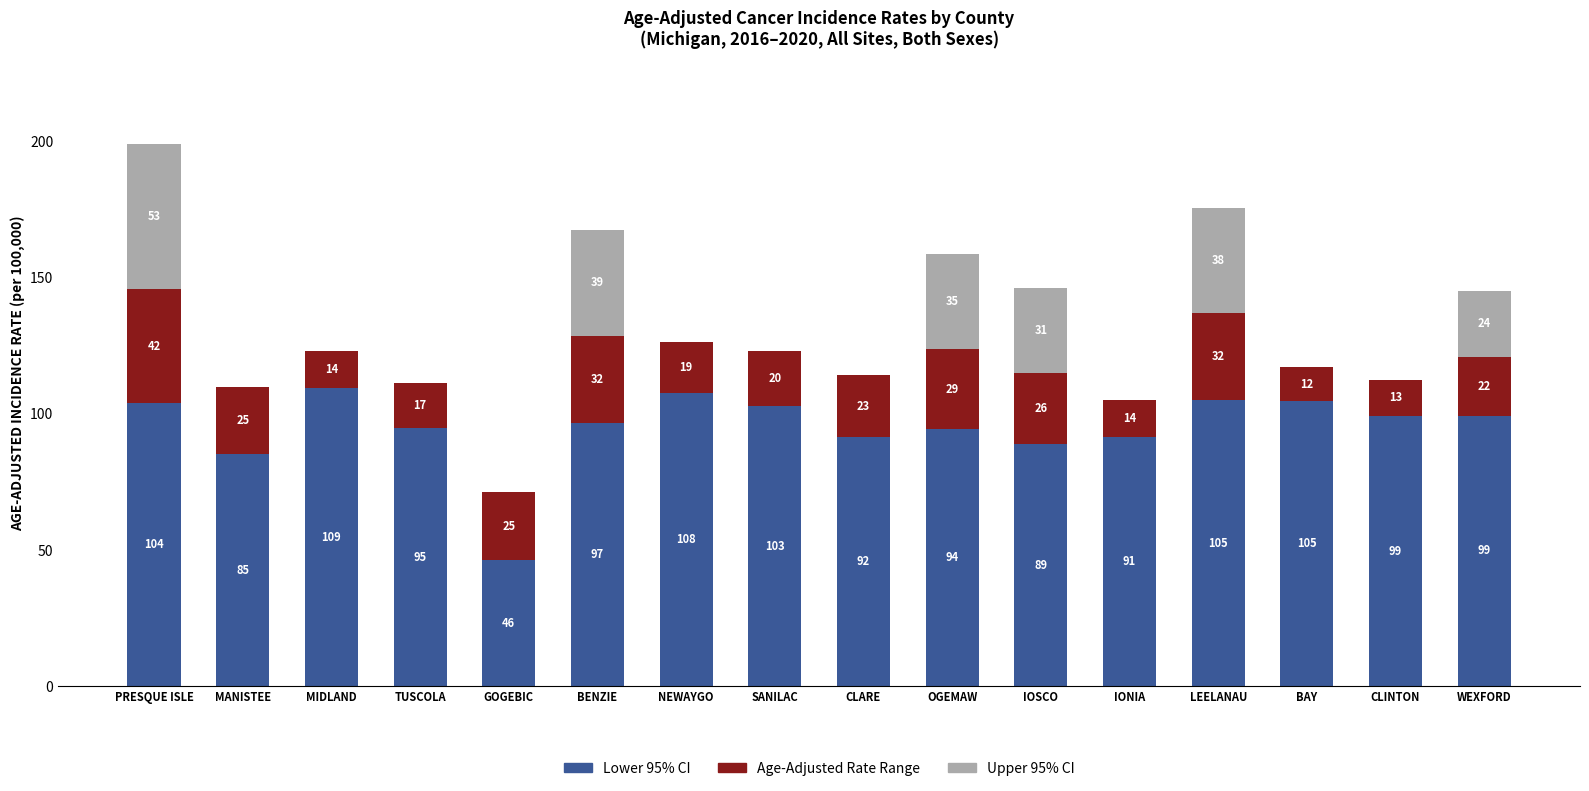

At which category is the sum across all series the highest?

PRESQUE ISLE